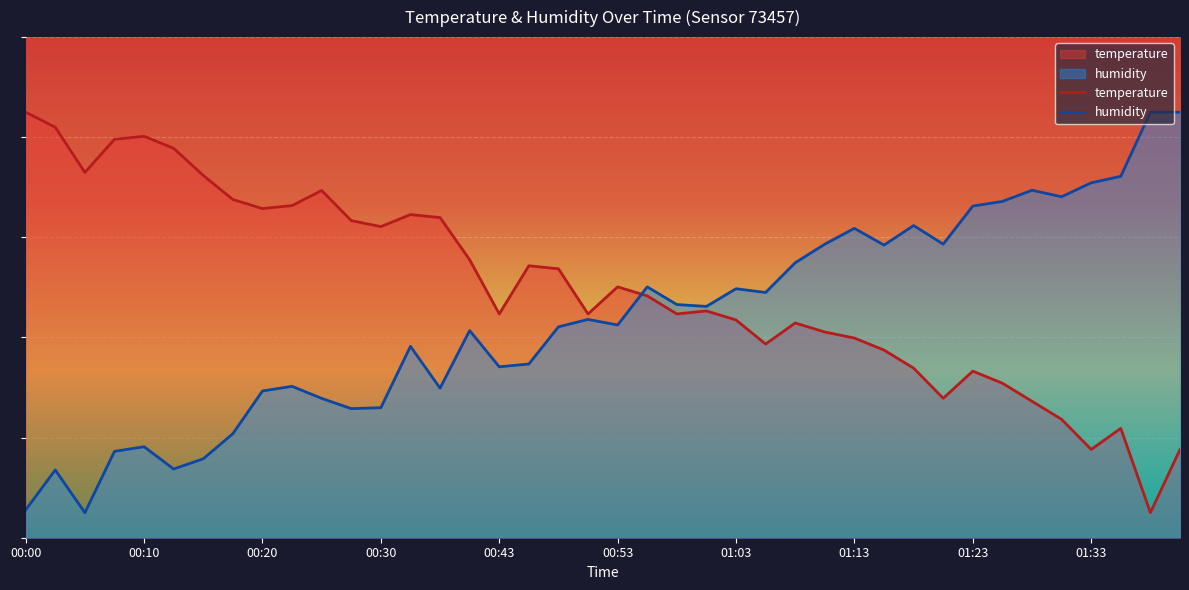

Read the humidity value at 38.

85.0